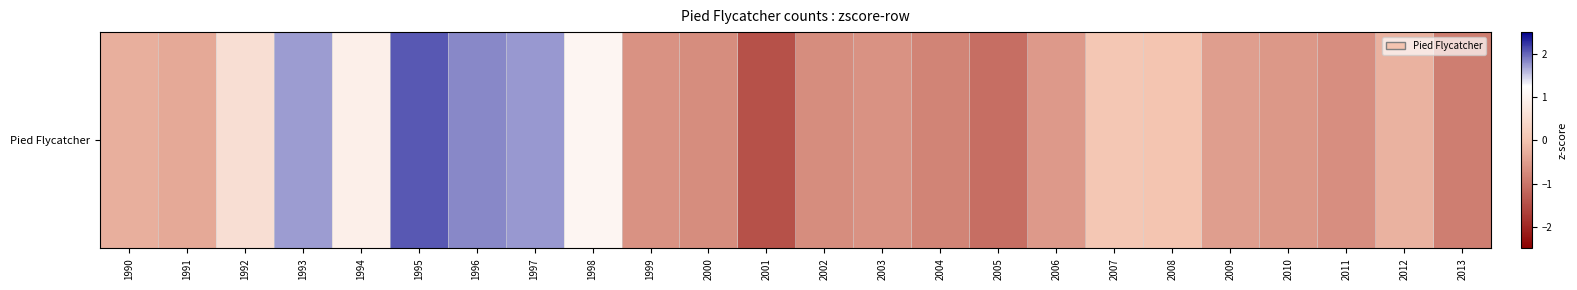

Where is the data nearest to the value 0?

2008